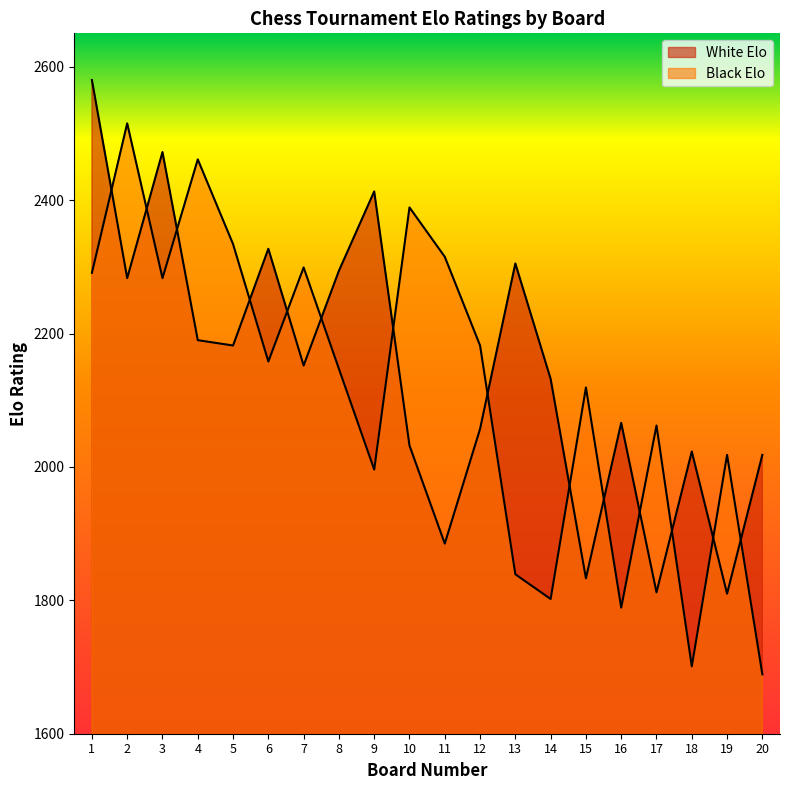

What is the value of the White Elo point at the 1st from the left?

2580